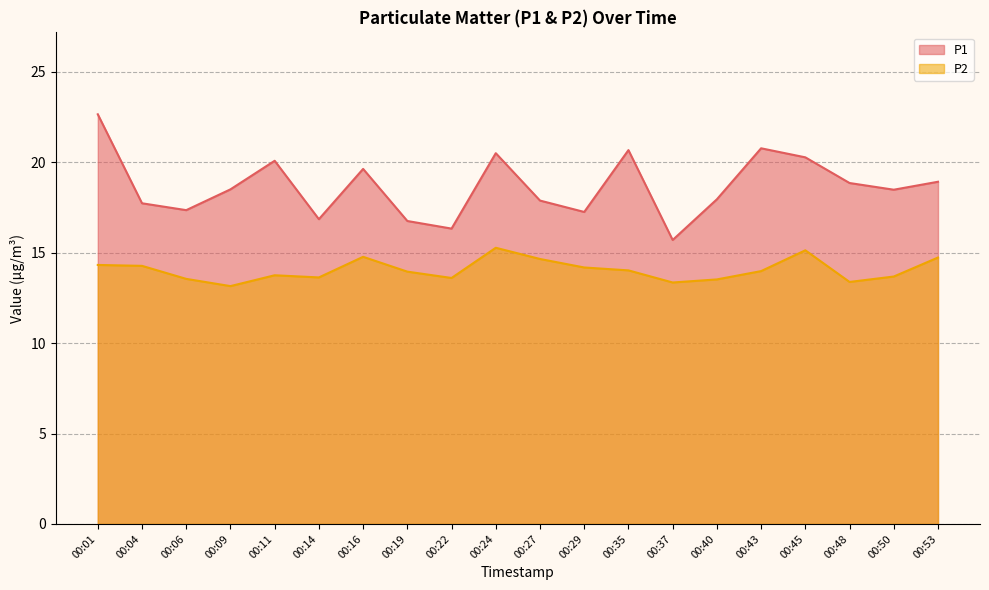

True or false: P2 has a value of 20.6 at 00:45.

False